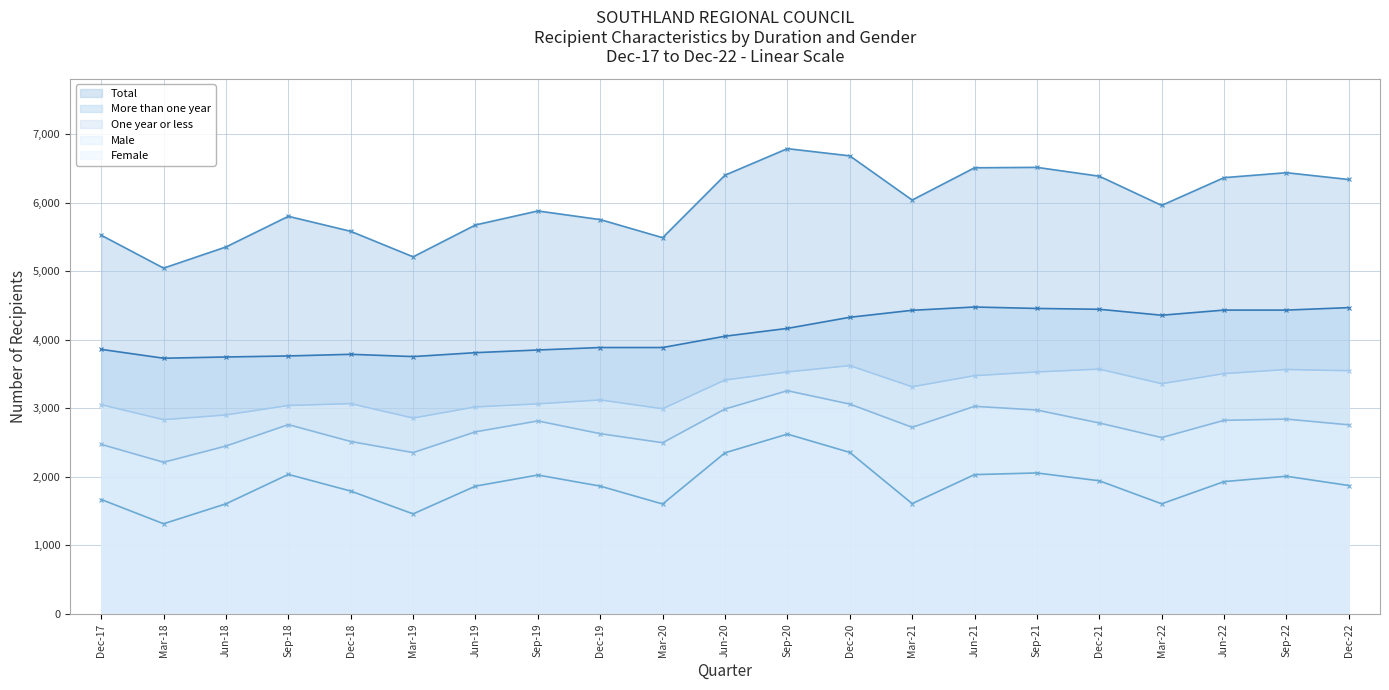

True or false: One year or less and Male intersect in this chart.

False